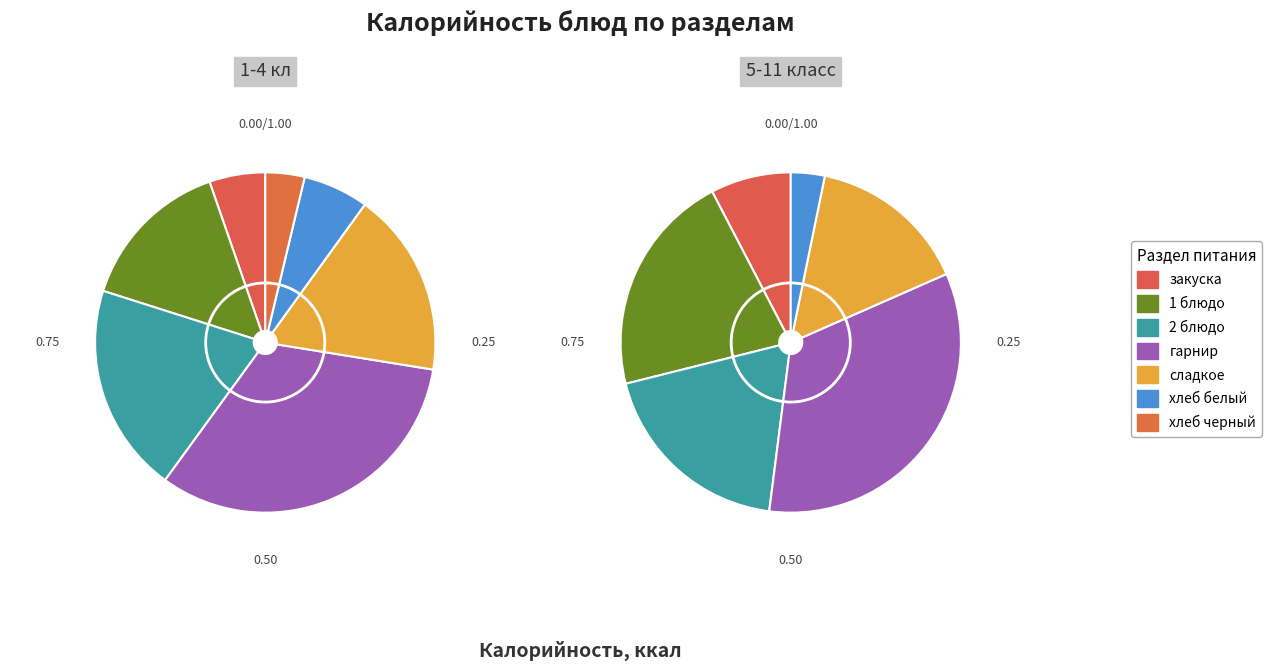

To the nearest percent, what is the average slice percentage?

14%